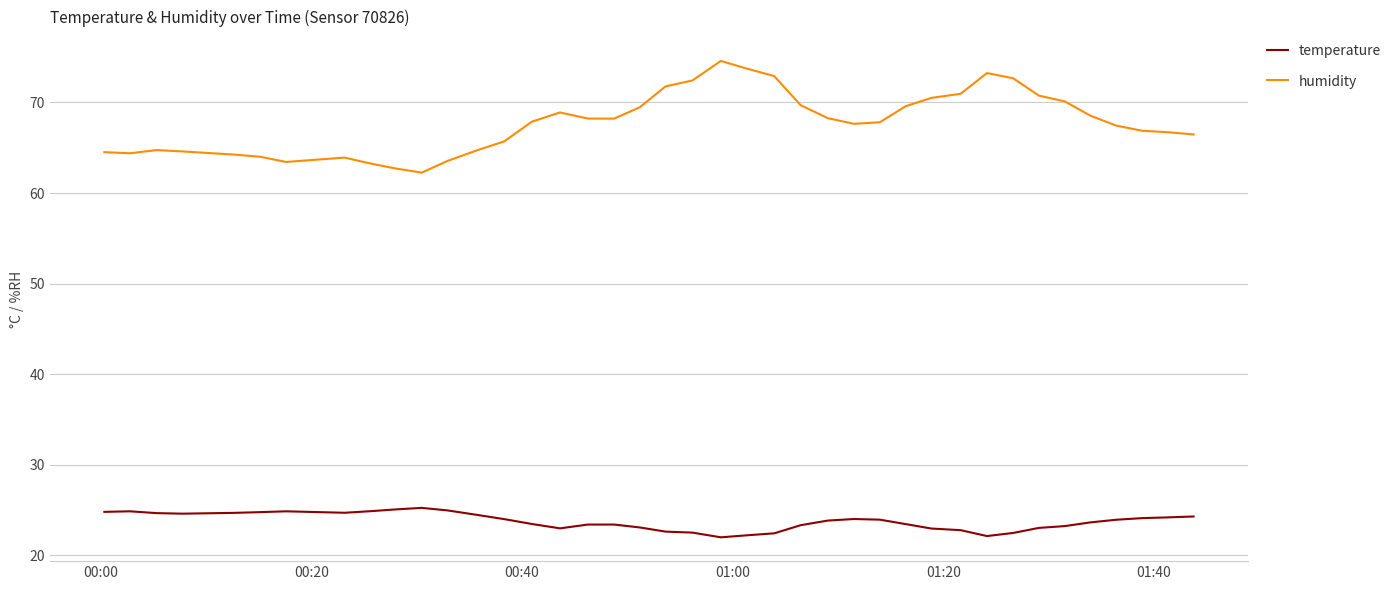

Which series has the largest range (max minus min)?

humidity